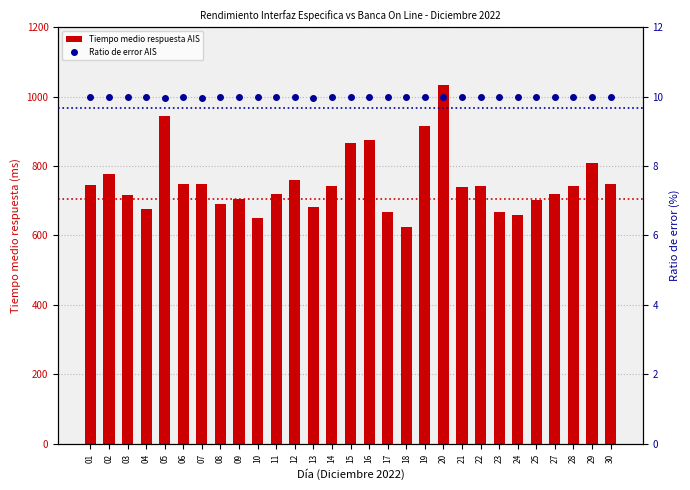

Between 01 and 13, which is larger?

01